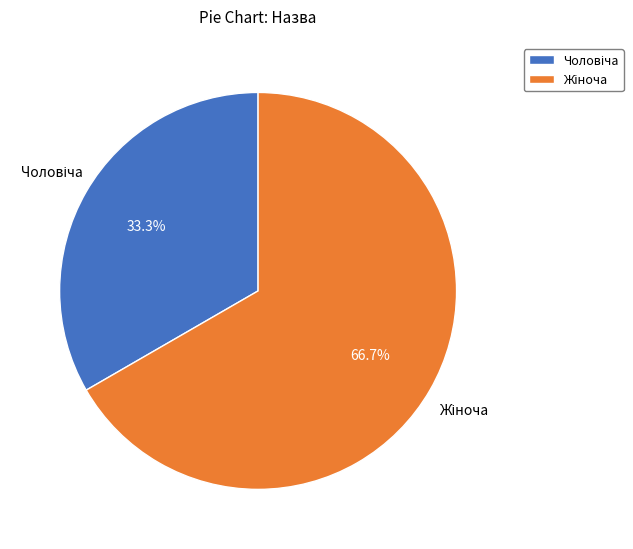

Is there any slice that represents more than half of the pie?

Yes